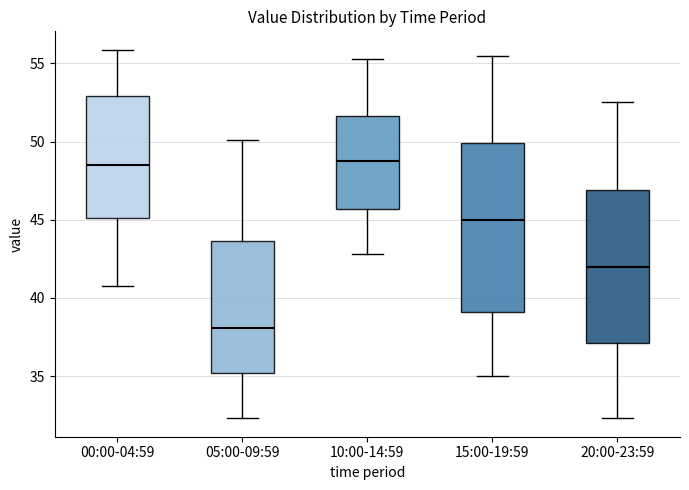

Where is the upper edge of the box for 20:00-23:59 on the y-axis? The values are not printed on the chart, so give them approximately, as read against the axis.

47.0